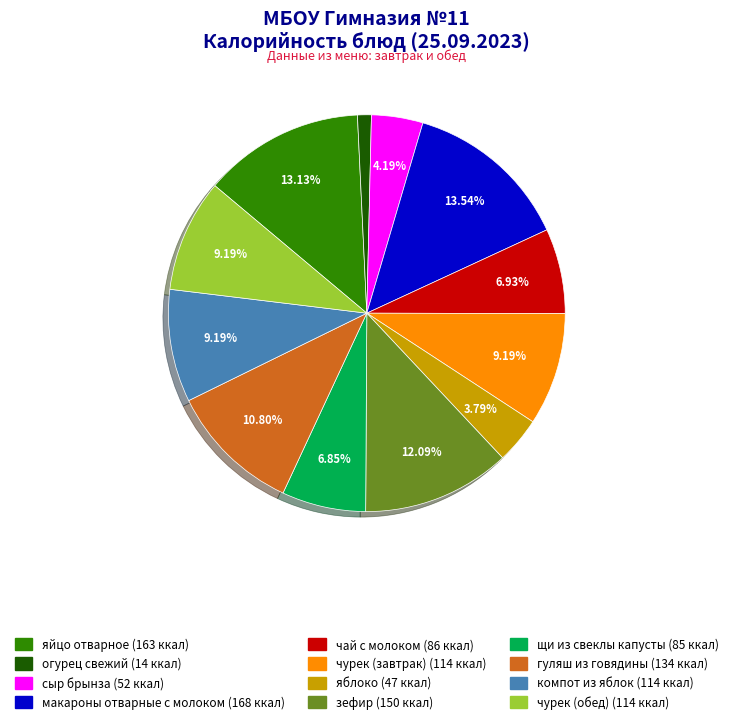

Is it true that чурек (обед) is 9% of the pie?

True